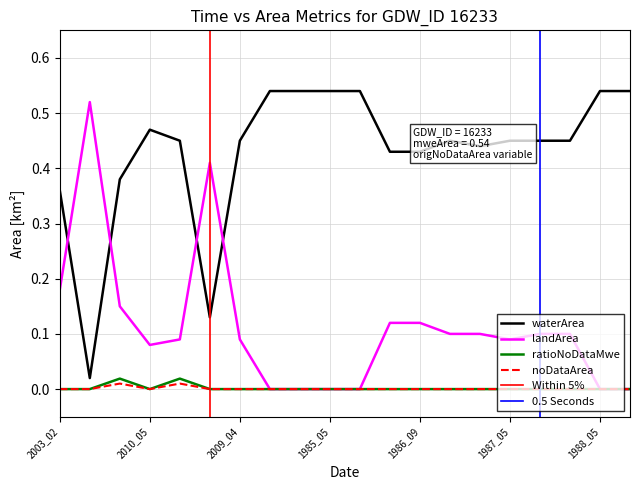

How many lines are shown in the chart?

4